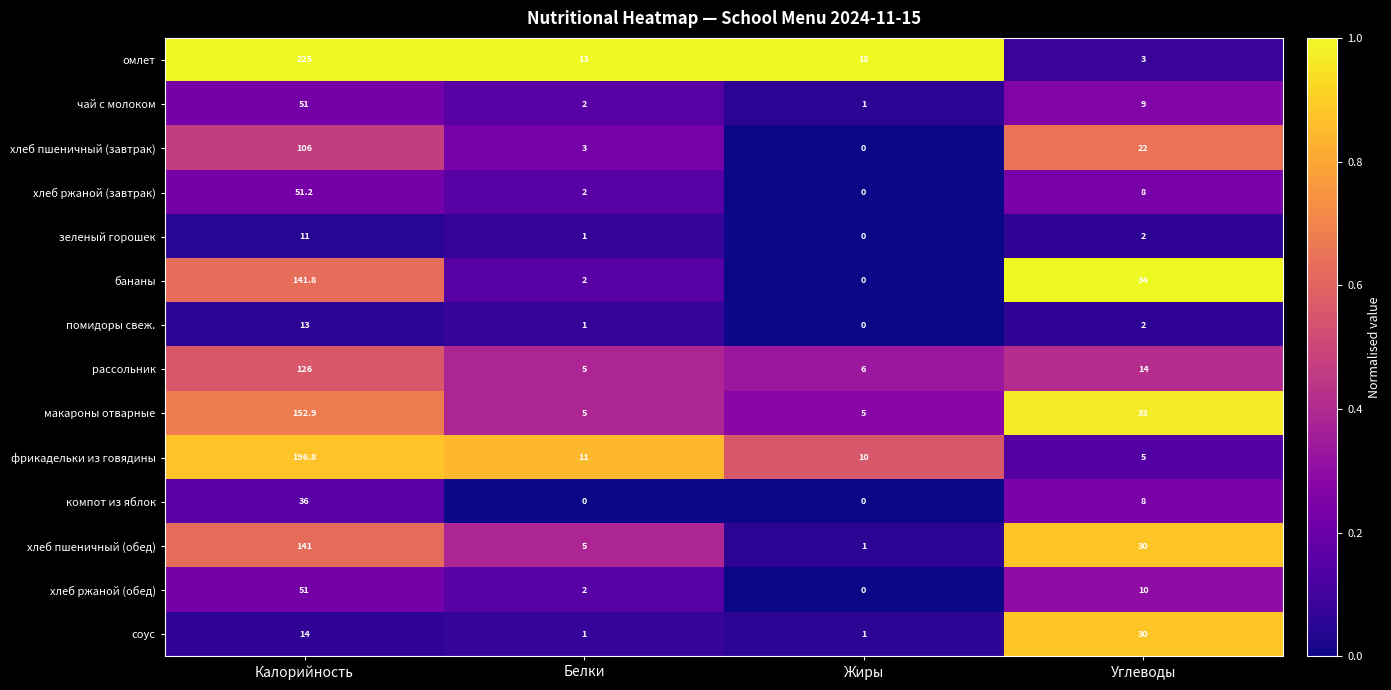

Which category has the lowest value in the фрикадельки из говядины series?

Углеводы